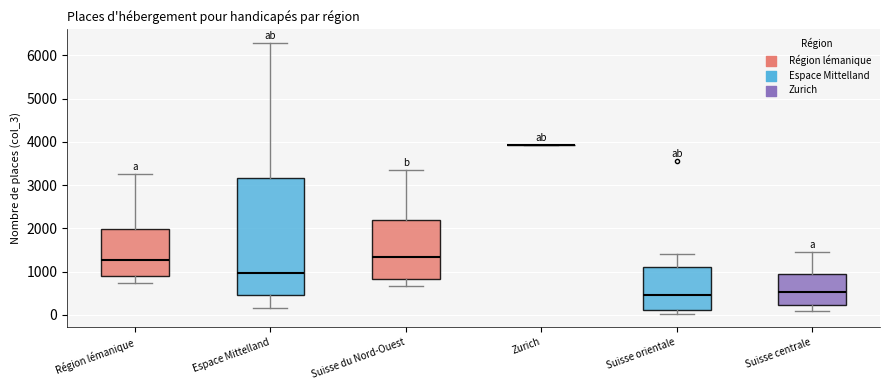

Reading left to right, read every box against the y-axis: the position of its median line, the range the box covers, and the ends of its whiskers. The values are not printed on the chart, so give them approximately, as read against the axis.

Région lémanique: median 1300, box 900 to 2000, whiskers 700 to 3300
Espace Mittelland: median 1000, box 500 to 3200, whiskers 200 to 6300
Suisse du Nord-Ouest: median 1300, box 800 to 2200, whiskers 700 to 3300
Zurich: box collapsed to a line at 3900, whiskers 3900 to 3900
Suisse orientale: median 500, box 100 to 1100, whiskers 0 to 1400
Suisse centrale: median 500, box 200 to 1000, whiskers 100 to 1500